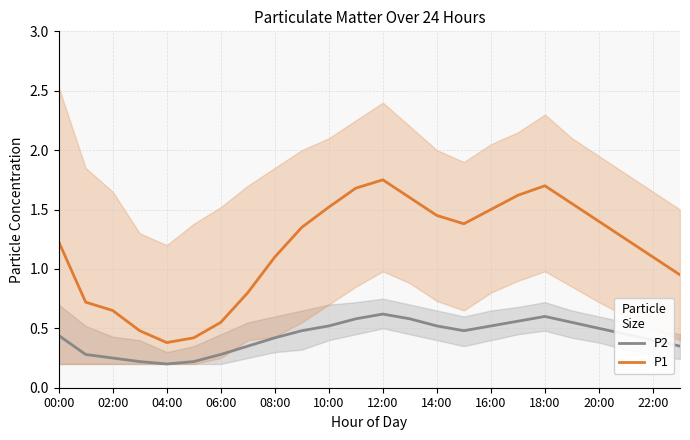

True or false: P1 and P2 intersect in this chart.

False